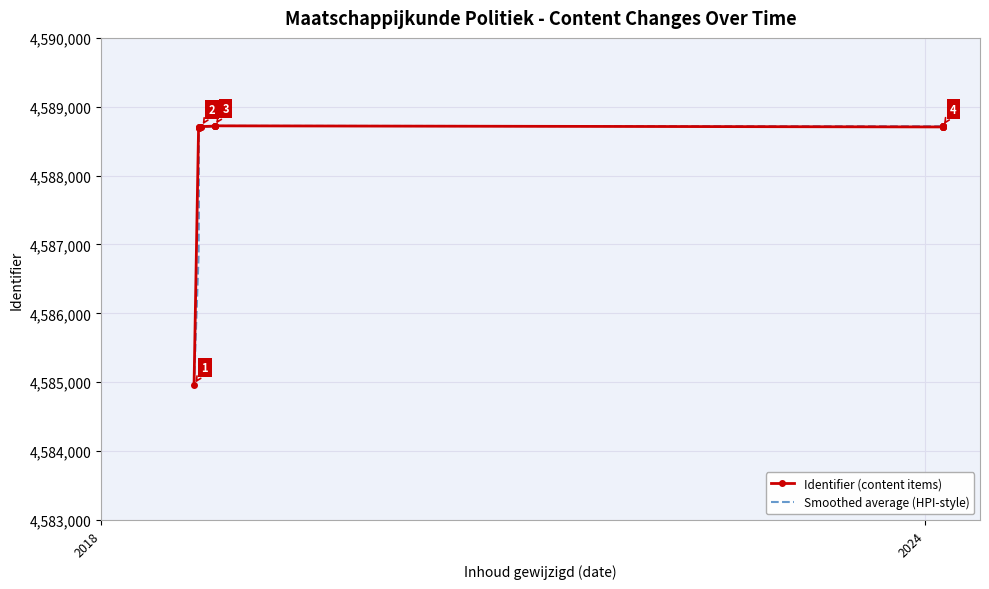

True or false: Identifier (content items) has more than 1 points higher than both neighbors.

True